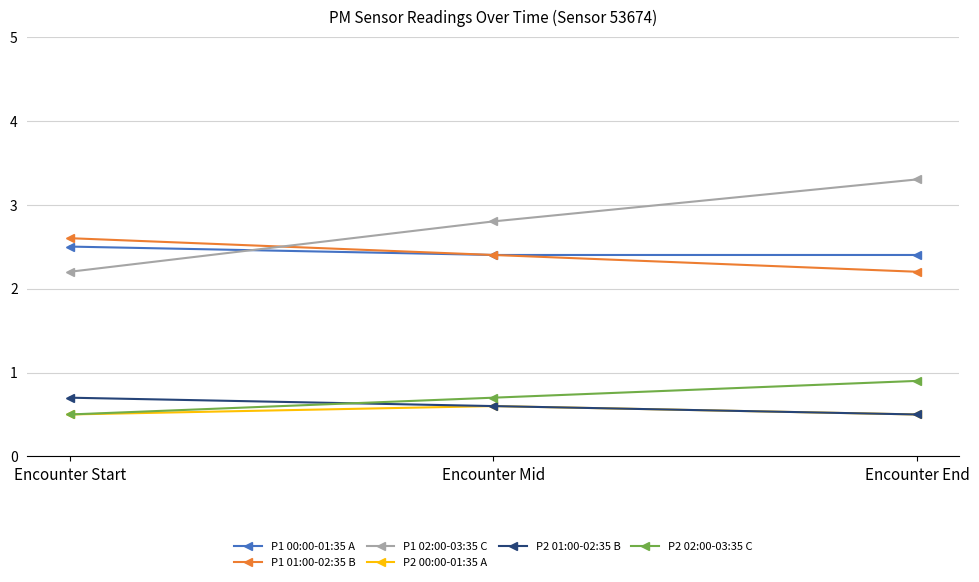

What position from the left is Encounter Start?

1